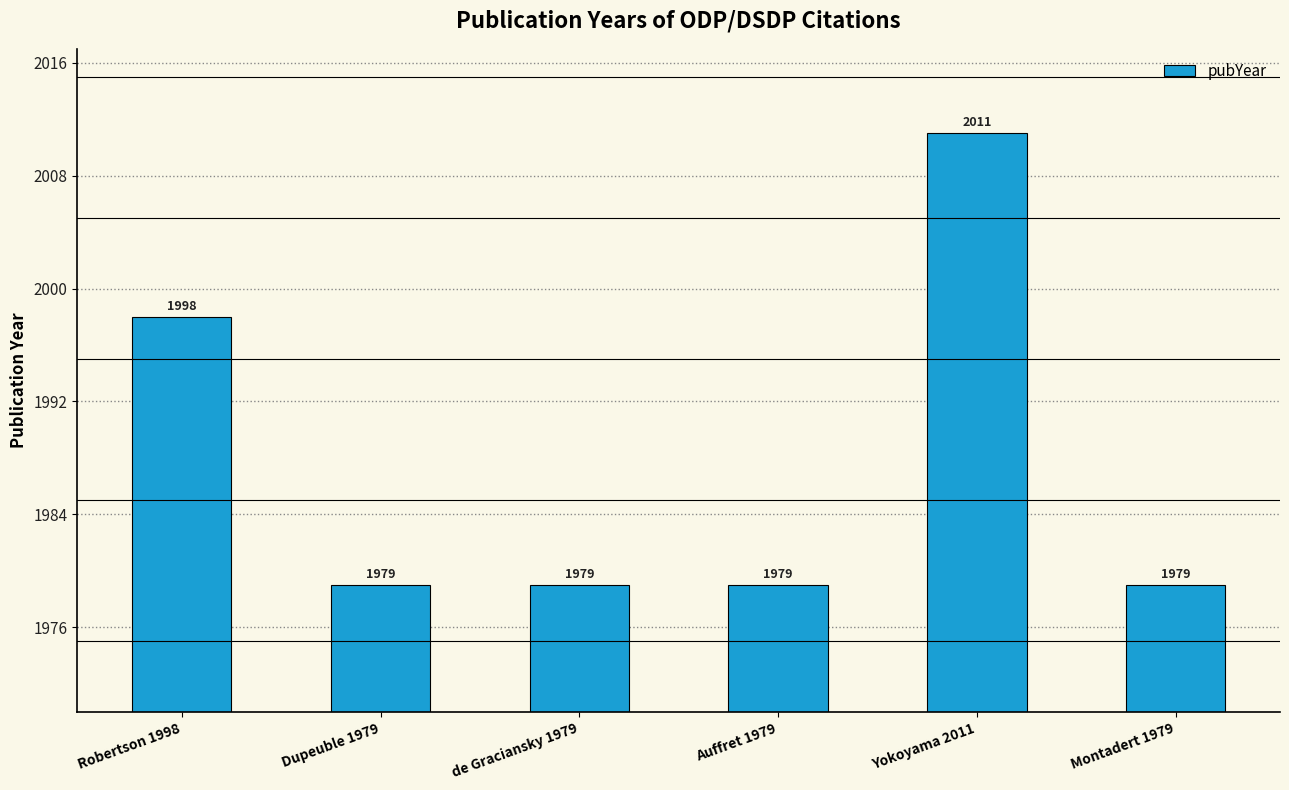

How many values are between 1979 and 1998?

5